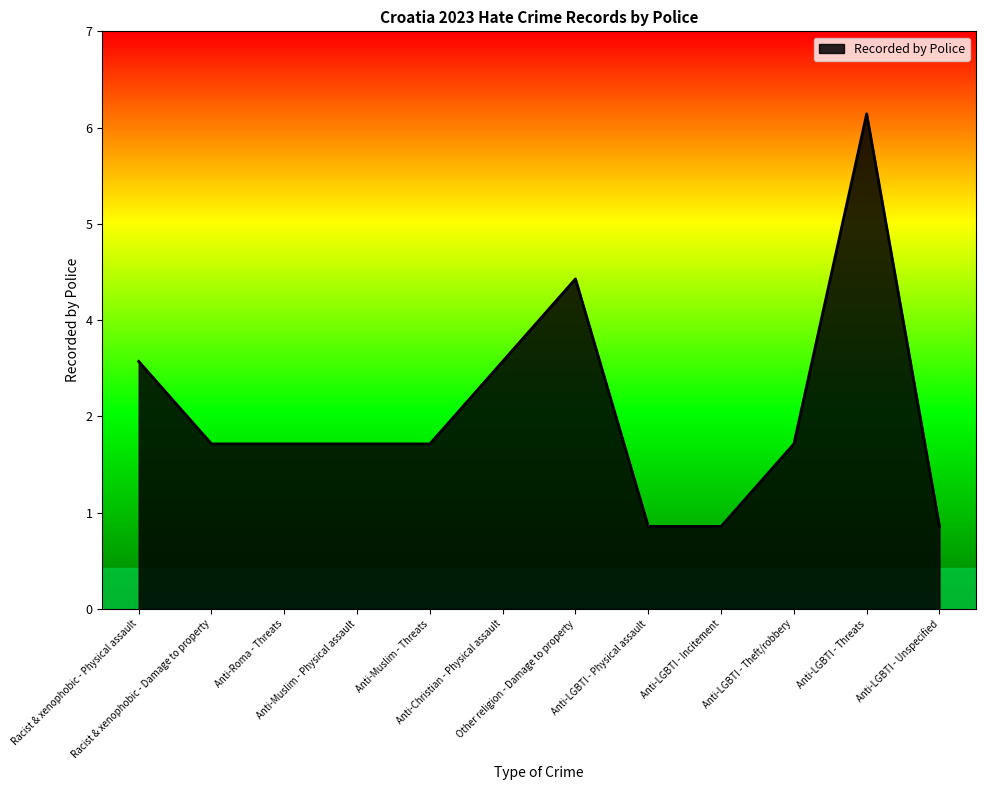

Approximately how many times larger is the value at Racist & xenophobic - Physical assault compared to Anti-Muslim - Physical assault?

1.5